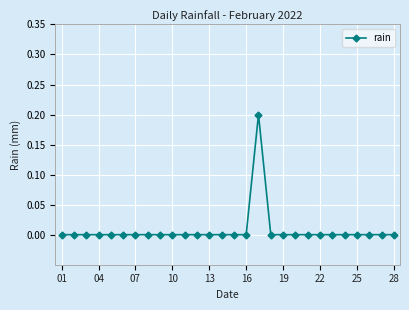

True or false: there are more than 0 points higher than both neighbors.

True